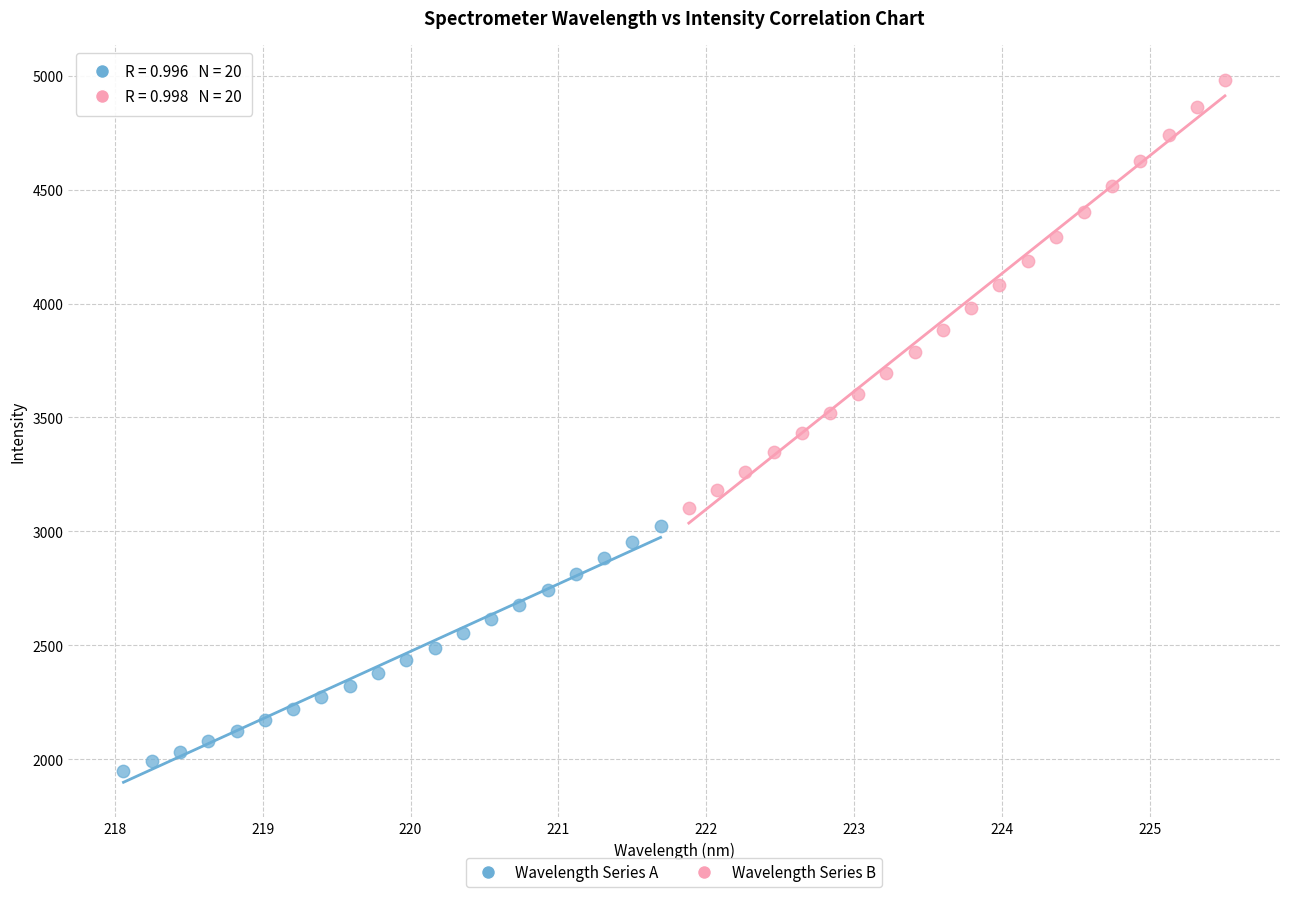

Which series contains the lowest Y value?

Wavelength Series A